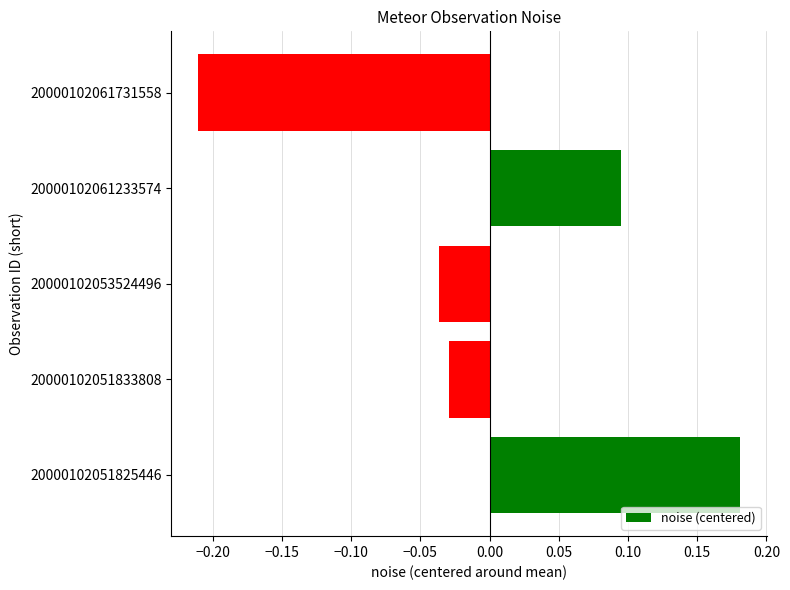

How many distinct data groups are displayed?

1